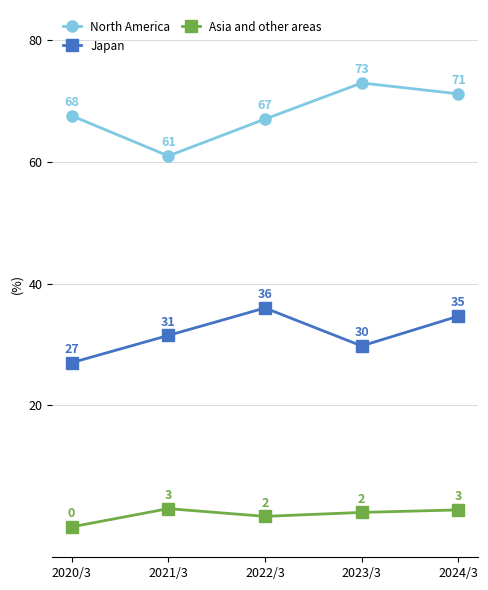

What is the difference between the maximum and second lowest values in the Asia and other areas series?

1.3